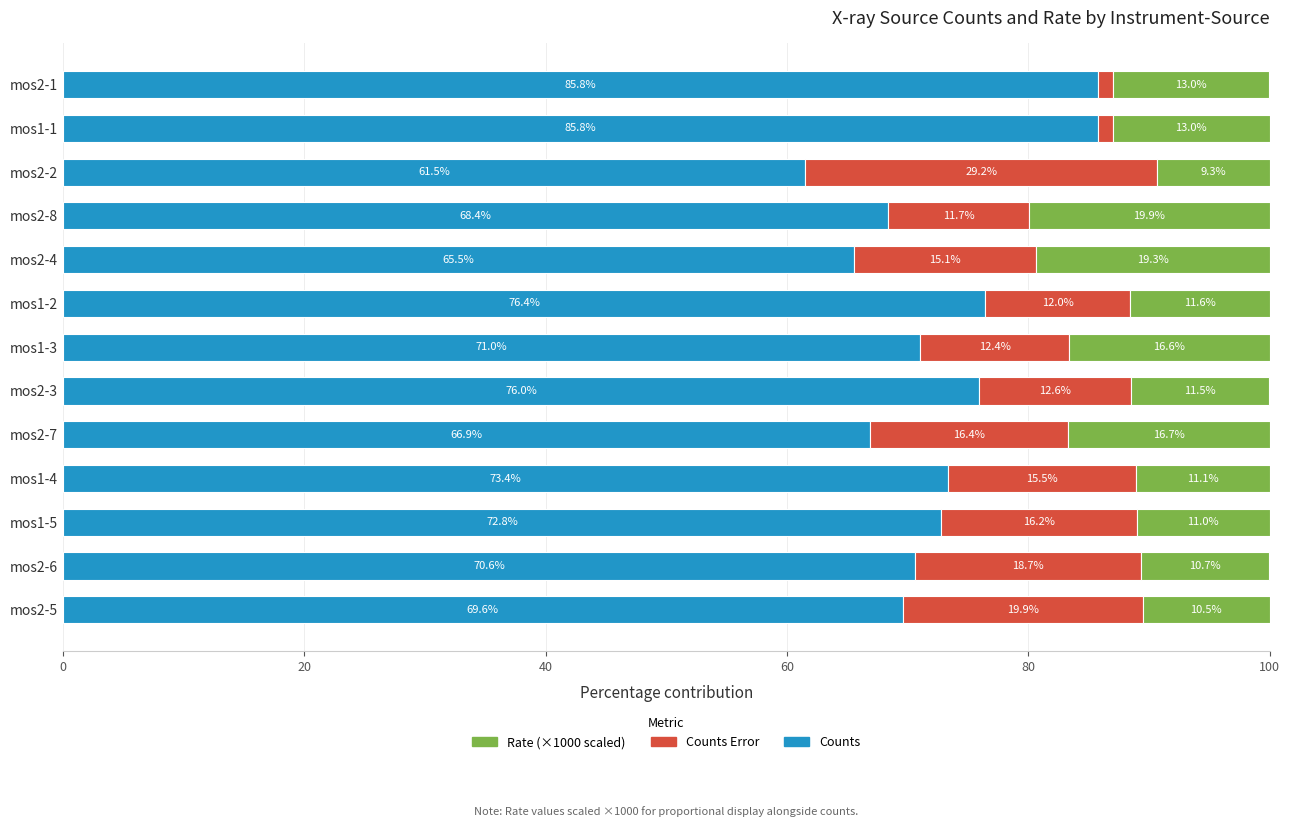

What is the total value across all series at mos1-1?

100.0